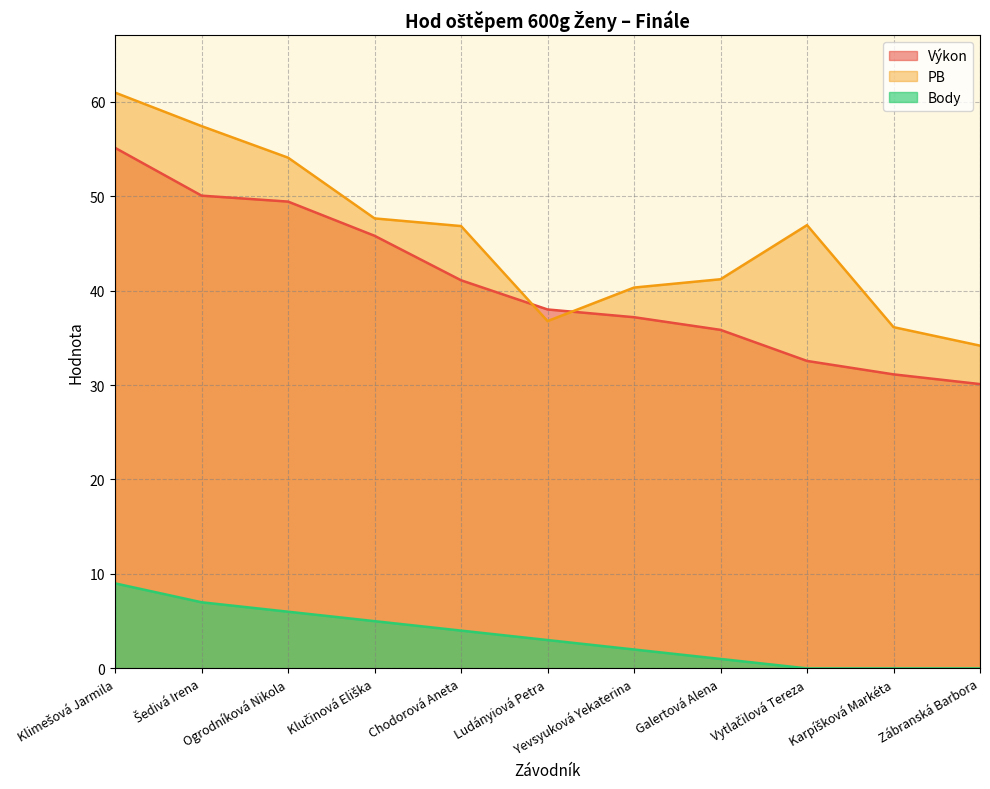

At how many categories does at least one series exceed 28?

11